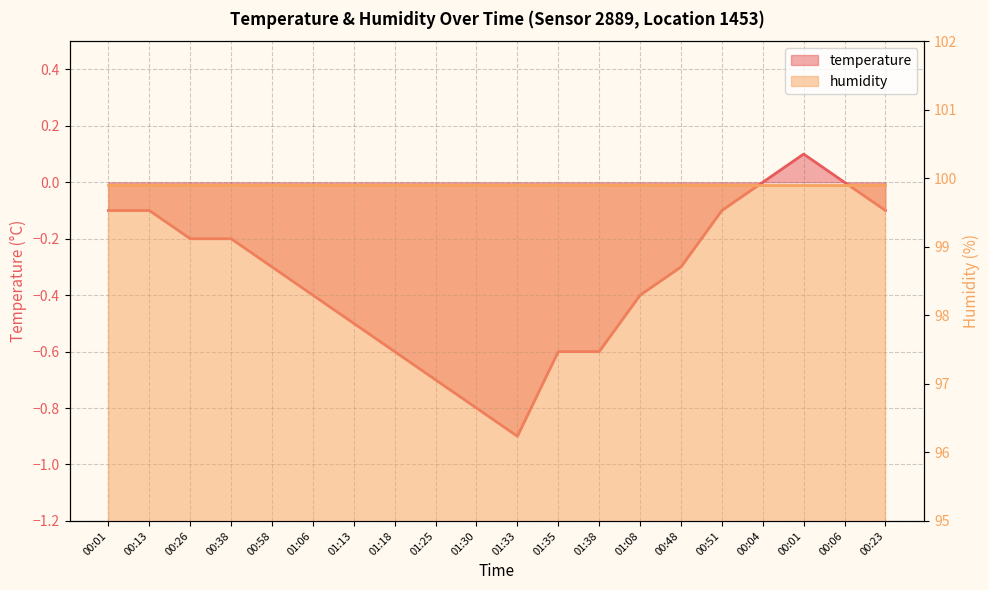

Rank the categories by value from highest to lowest.

00:01, 00:04, 00:06, 00:01, 00:13, 00:51, 00:23, 00:26, 00:38, 00:58, 00:48, 01:06, 01:08, 01:13, 01:18, 01:35, 01:38, 01:25, 01:30, 01:33